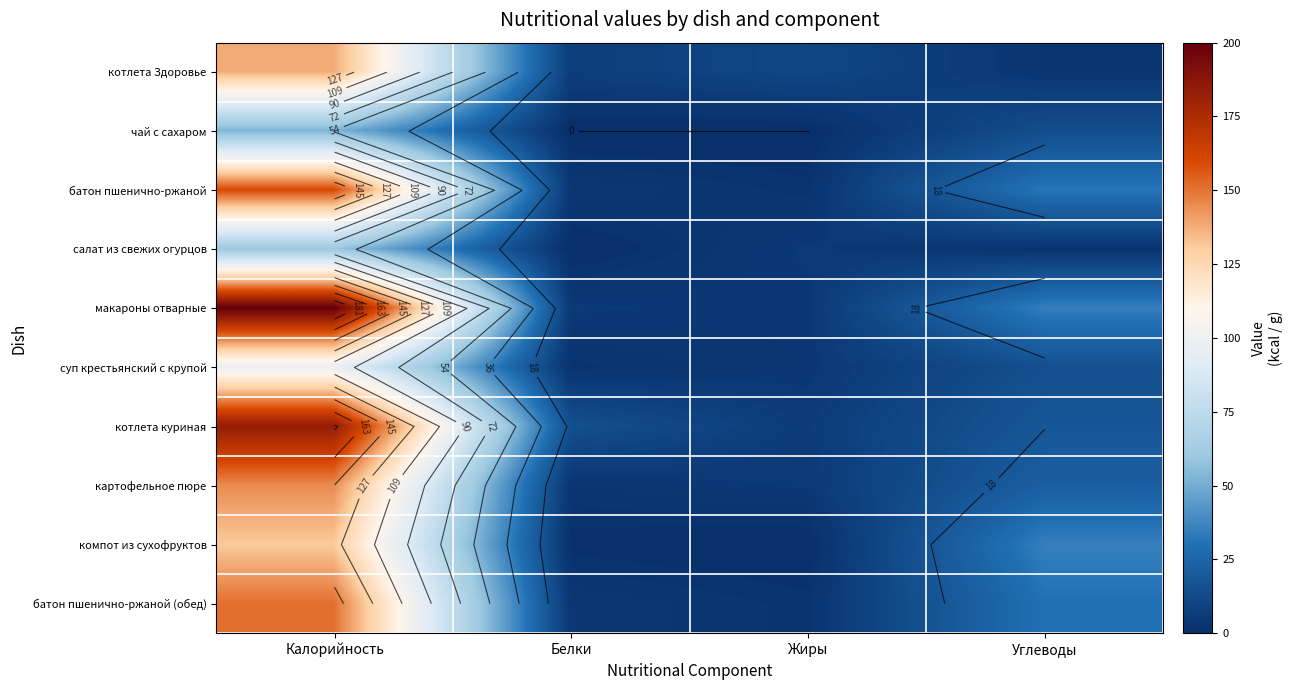

At which label does макароны отварные first exceed 35?

Калорийность